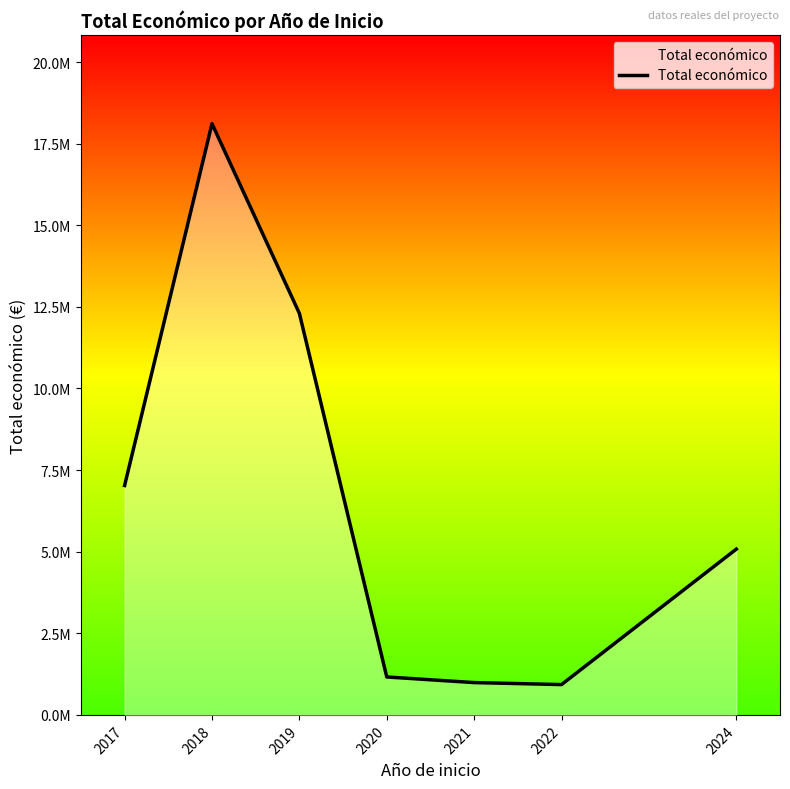

Where is the first local minimum?

2022